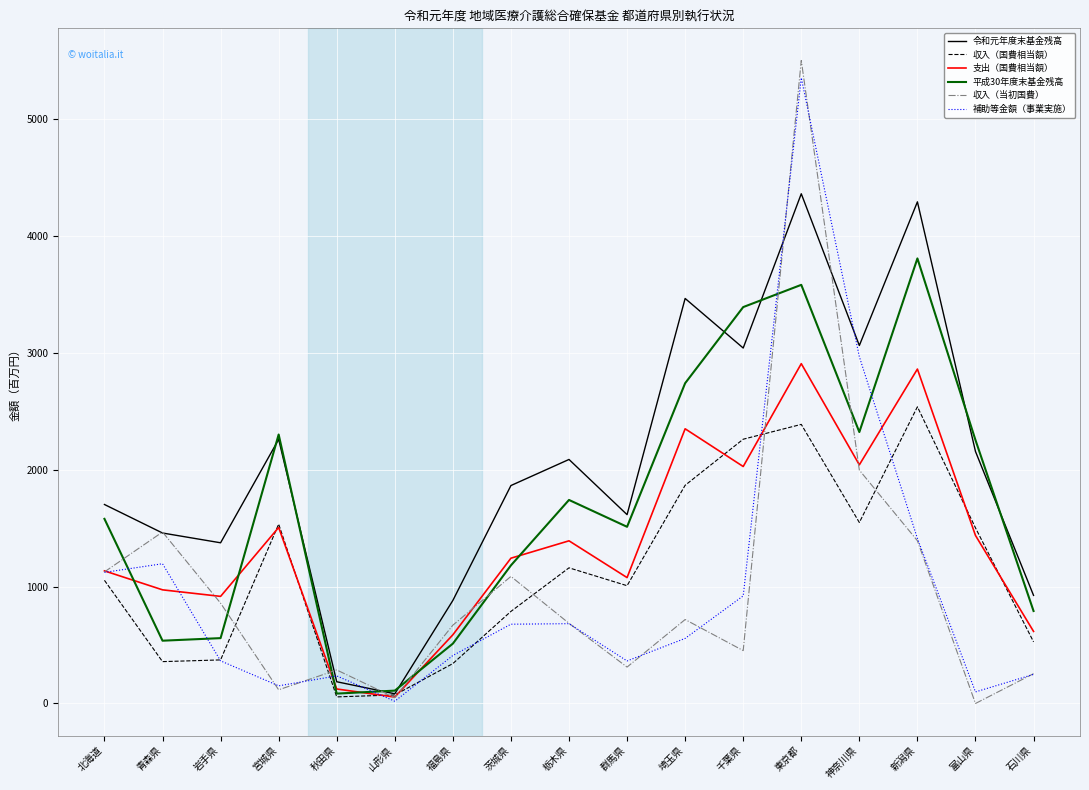

True or false: 平成30年度末基金残高 has a value of 3809.0 at 新潟県.

True